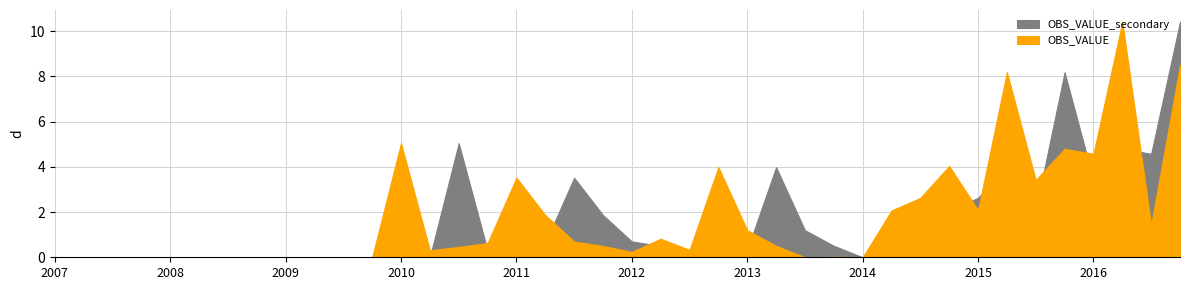

How many points are higher than both their immediate neighbors (excluding endpoints)?

9